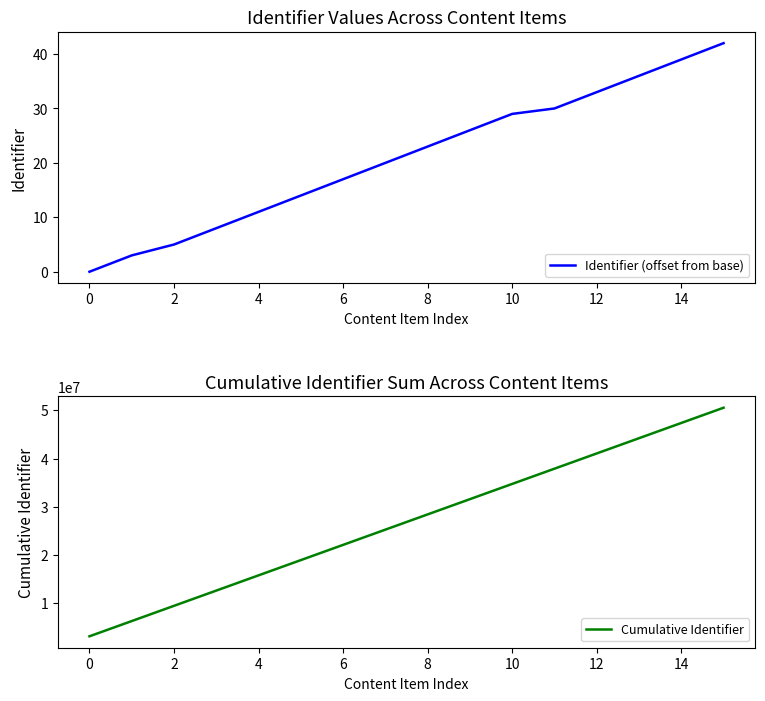

Which category has the highest value across all series?

15